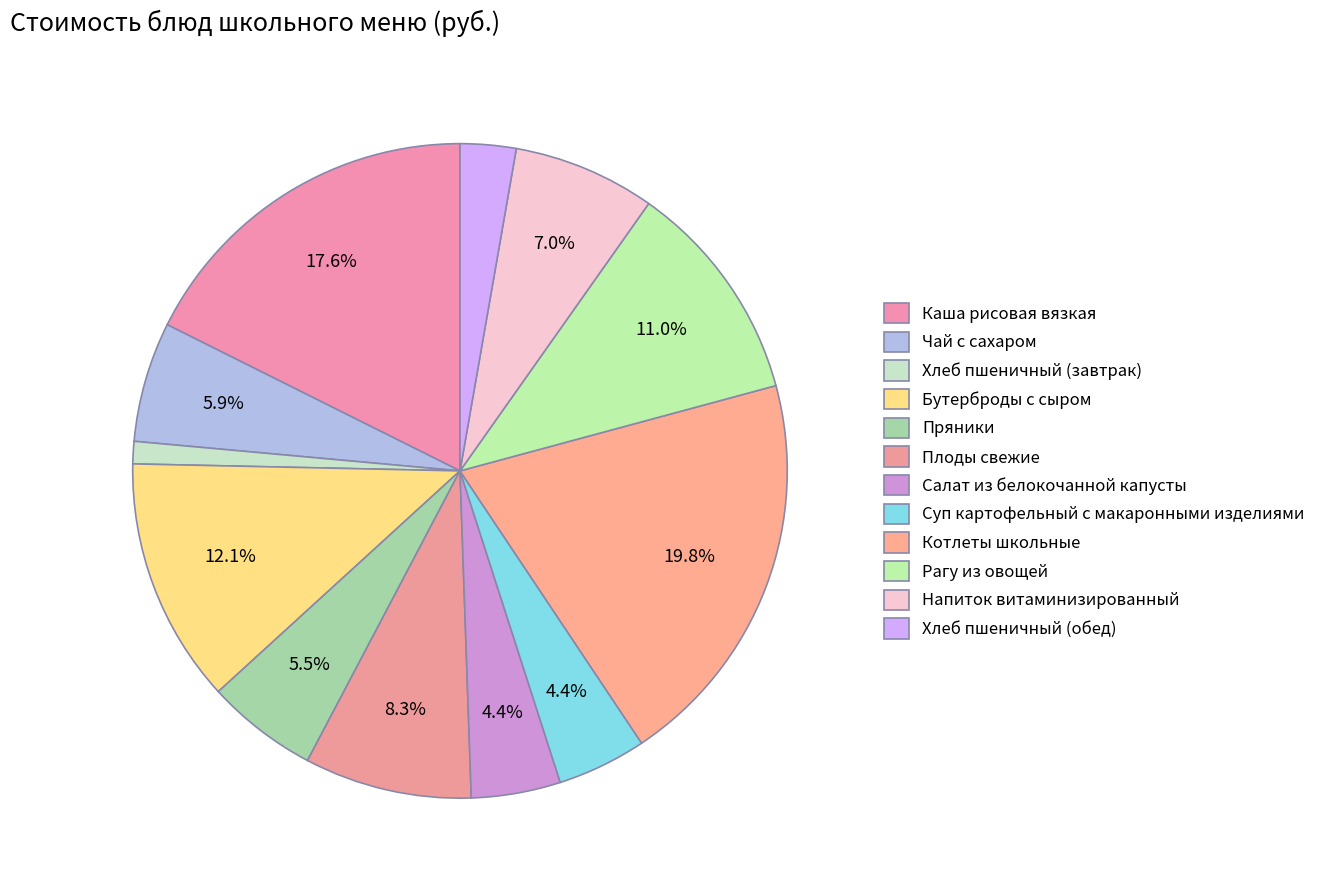

Count the number of slices in the pie.

12